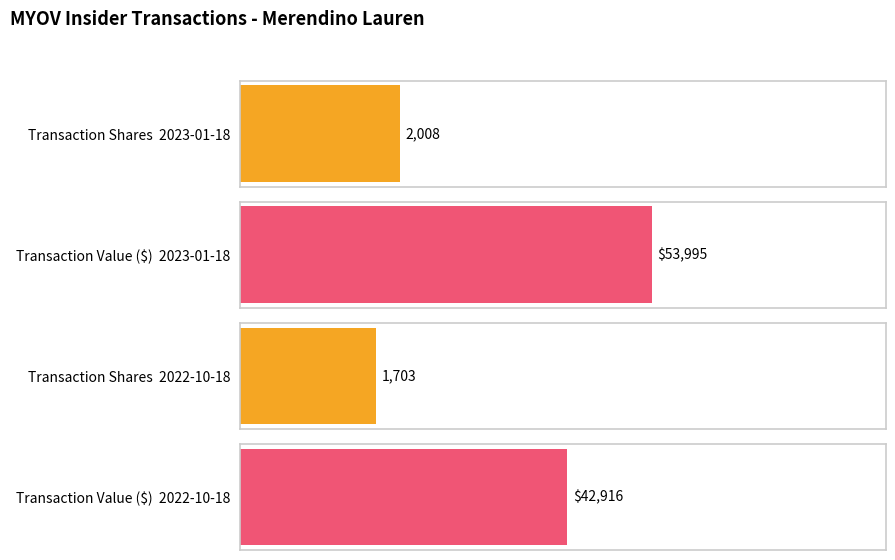

What is the minimum value for transactionShares?

1703.0